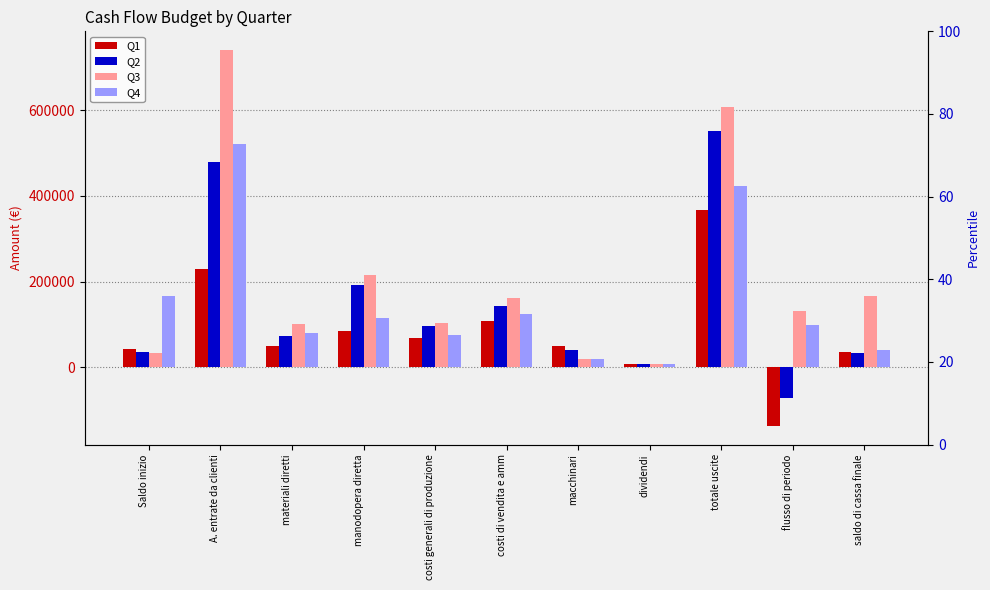

What position from the right is costi generali di produzione?

7